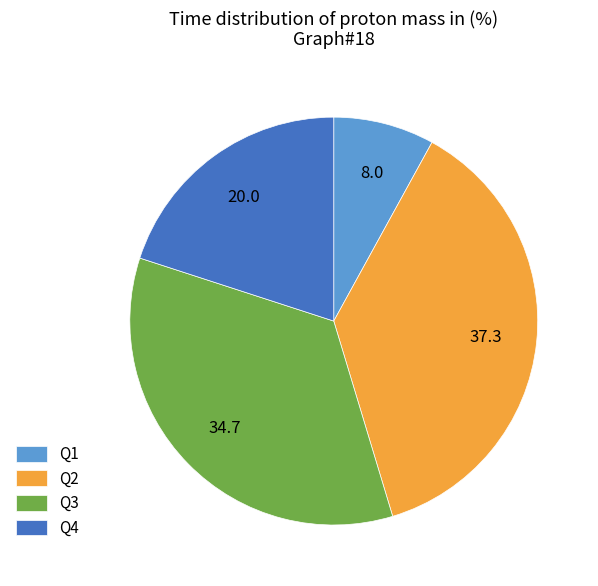

Do Q1 and Q3 together represent more than half of the pie?

No